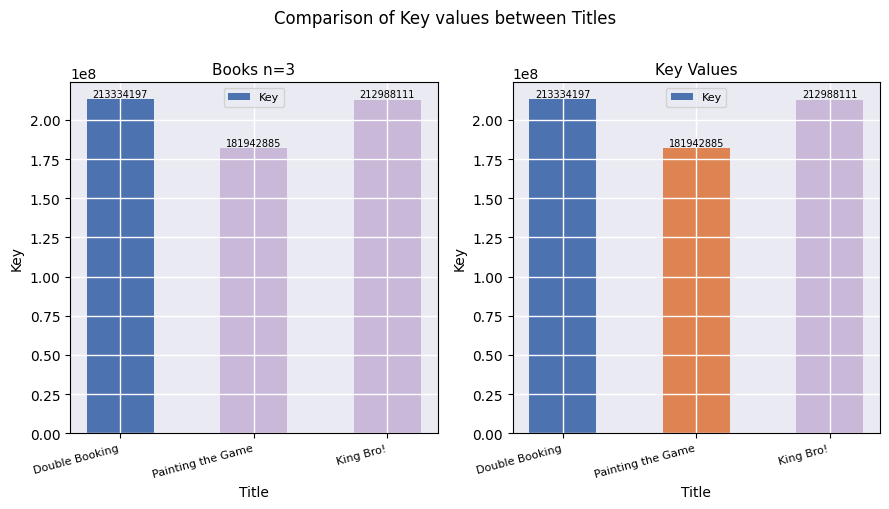

What is the change in value from Painting the Game to King Bro!?

+31045226